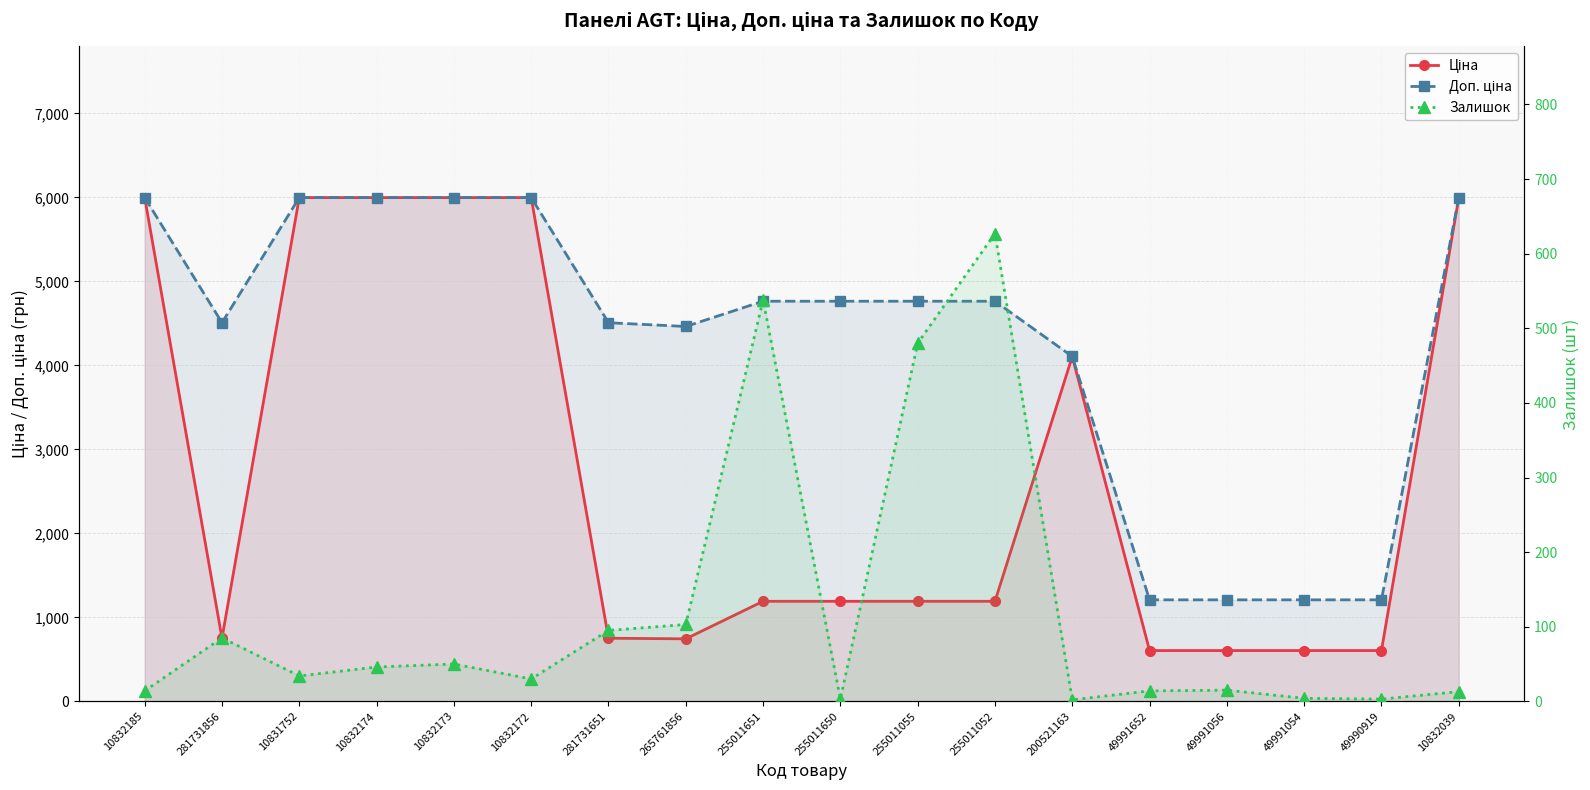

Between 10831752 and 255011052, which series saw the biggest shift?

Ціна